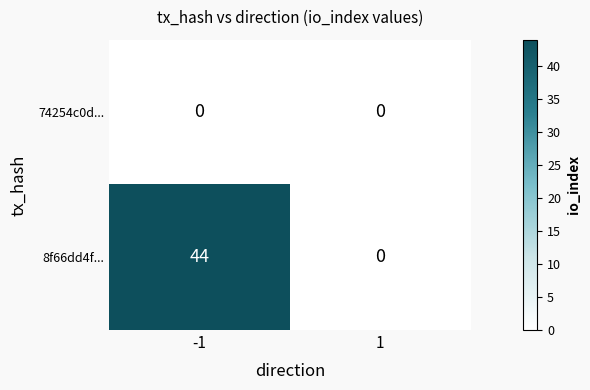

At which category is the sum across all series the highest?

-1